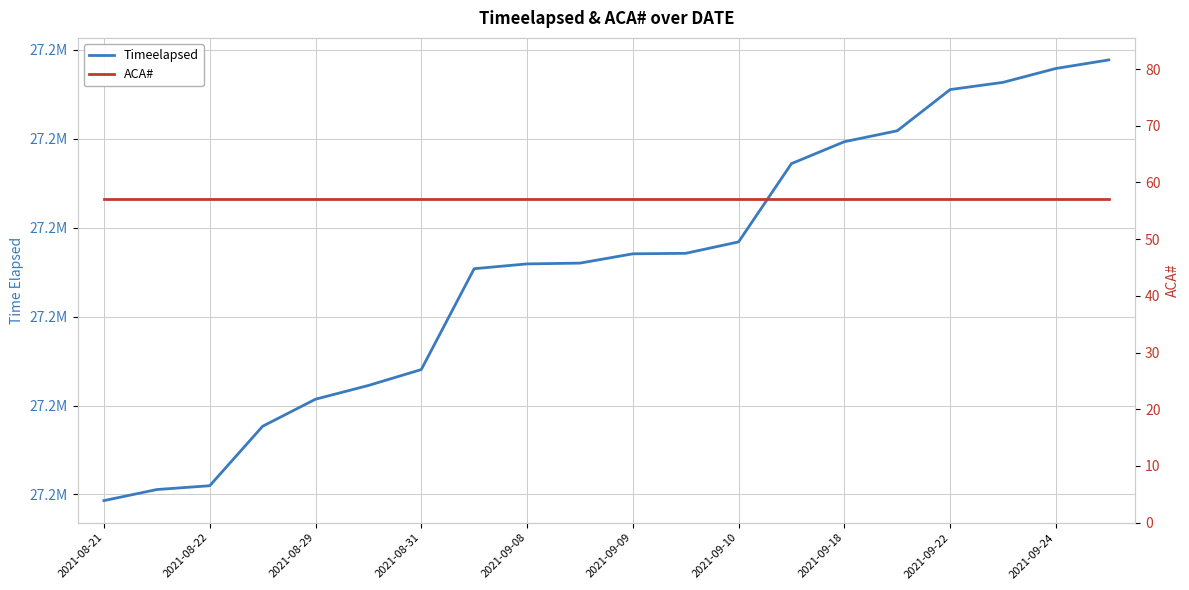

Rank the series at 2021-08-31 from lowest to highest value.

ACA#, Timeelapsed